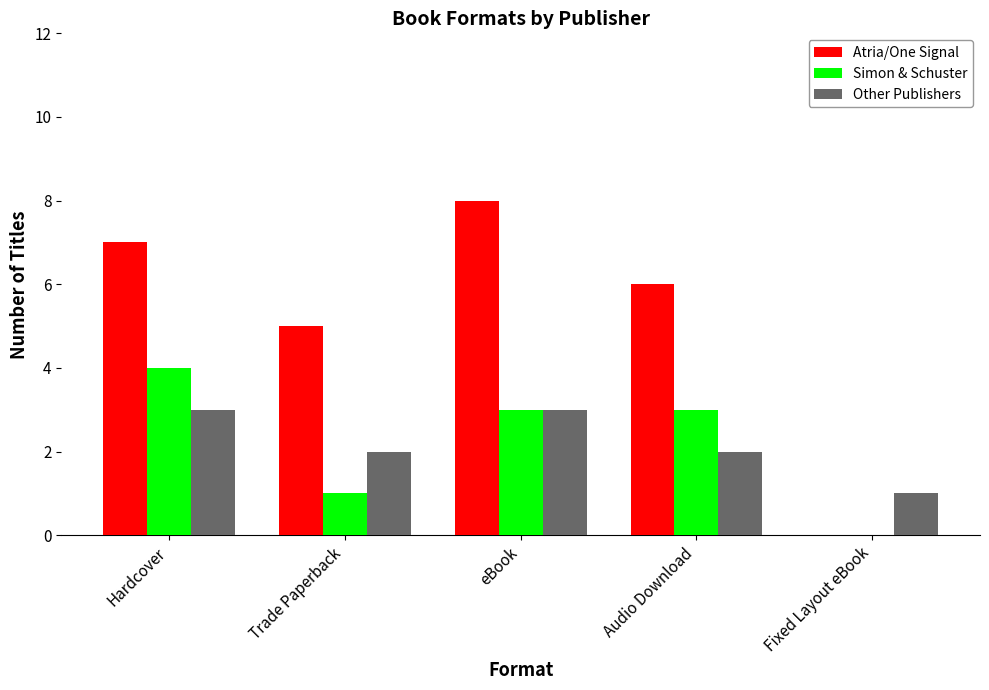

Which label corresponds to the largest value in the chart?

eBook